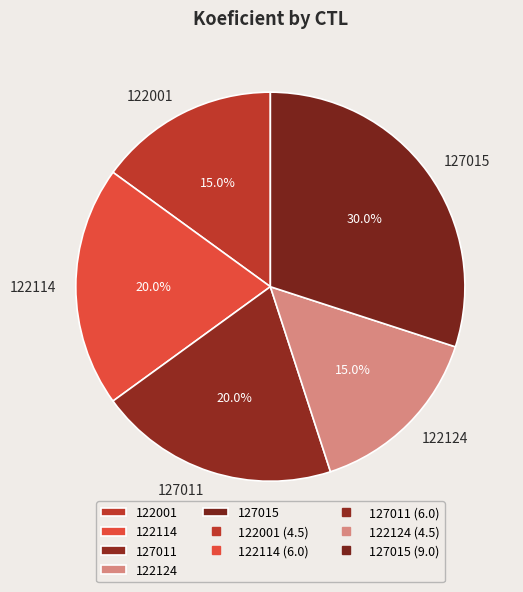

Approximately how many times larger is the value at 122001 compared to 122124?

1.0